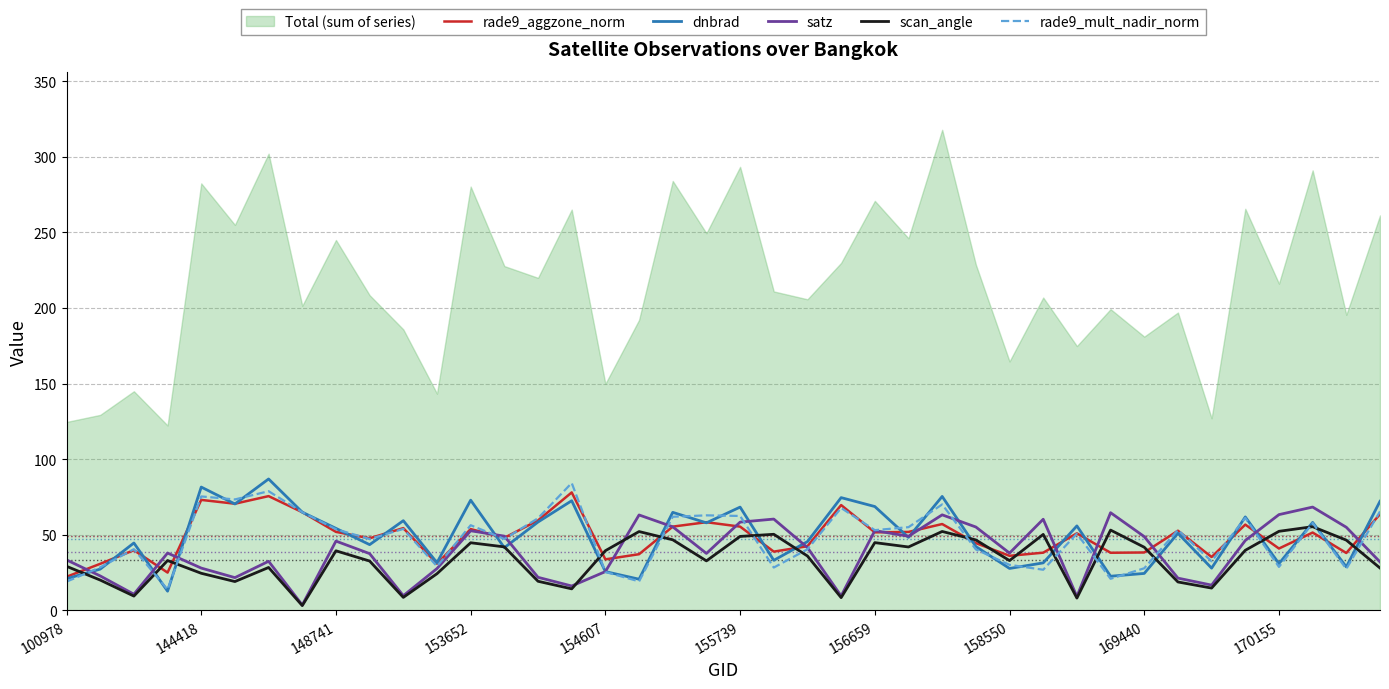

The dnbrad series shows 27.7 at 158550. True or false?

True